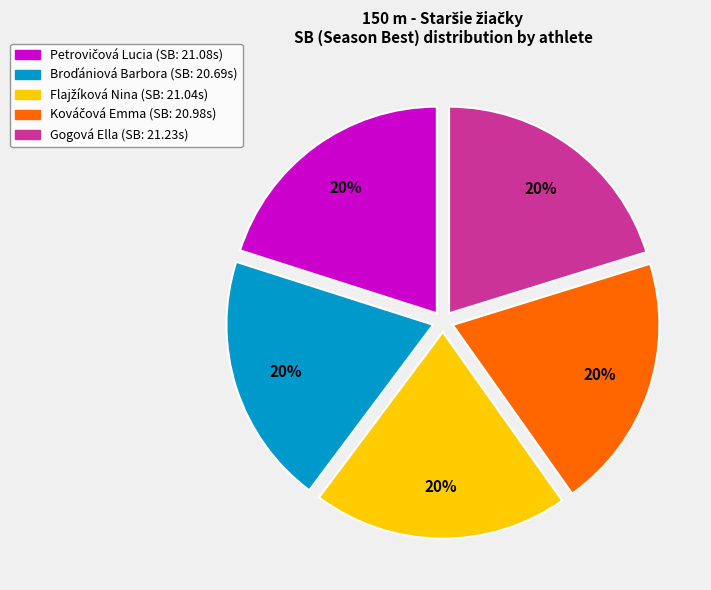

How many segments does this pie chart have?

5